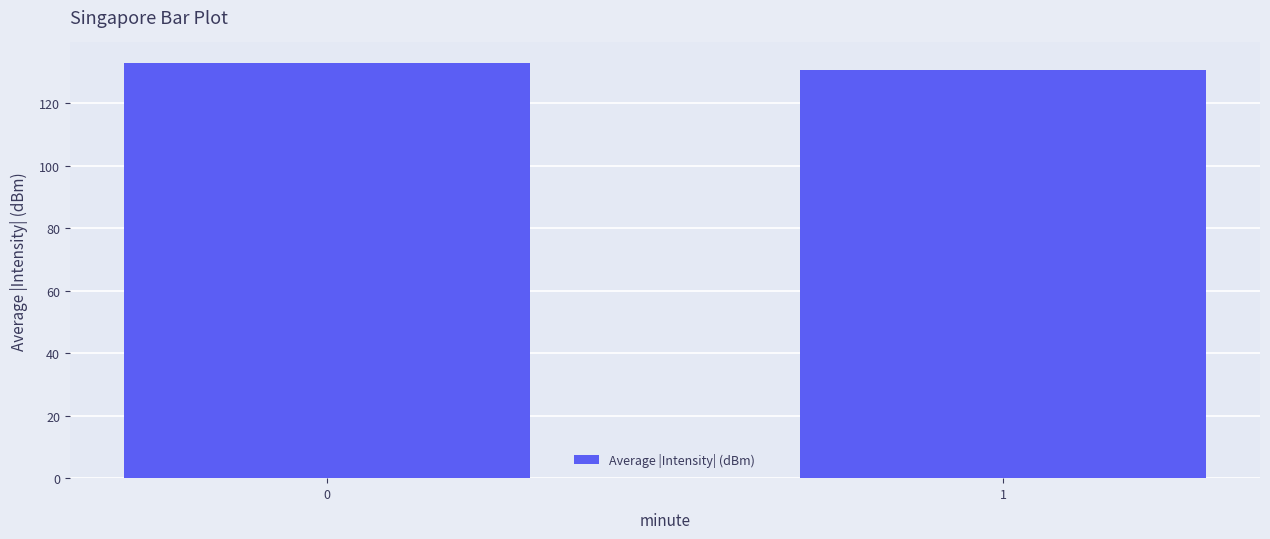

Rank the categories by value from highest to lowest.

0, 1